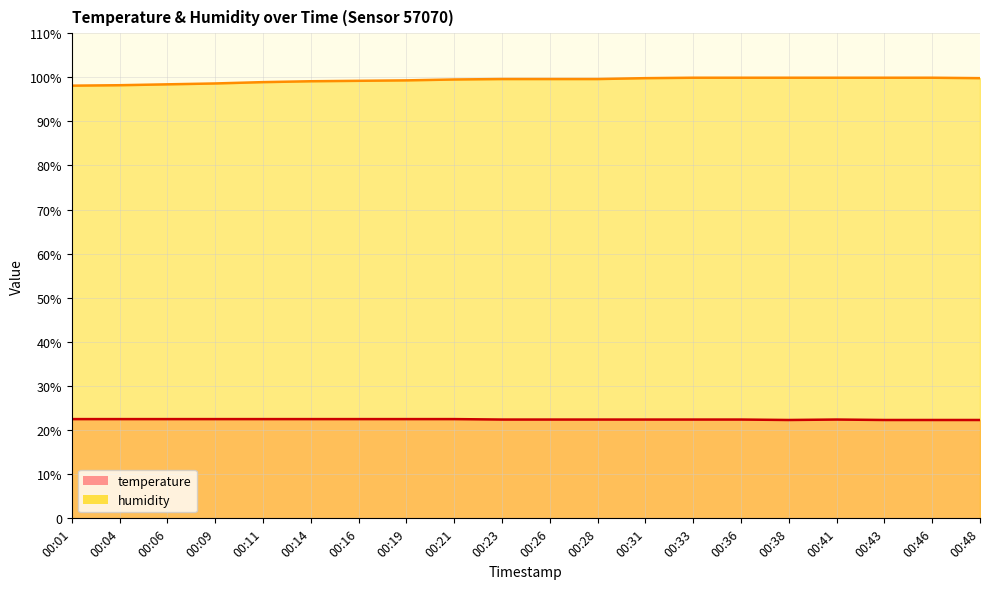

Reading left to right, what are all the values shown in this chart?

temperature: 00:01=22.5	00:04=22.5	00:06=22.5	00:09=22.5	00:11=22.5	00:14=22.5	00:16=22.5	00:19=22.5	00:21=22.5	00:23=22.4	00:26=22.4	00:28=22.4	00:31=22.4	00:33=22.4	00:36=22.4	00:38=22.3	00:41=22.4	00:43=22.3	00:46=22.3	00:48=22.3
humidity: 00:01=98.1	00:04=98.2	00:06=98.4	00:09=98.6	00:11=98.9	00:14=99.1	00:16=99.2	00:19=99.3	00:21=99.5	00:23=99.6	00:26=99.6	00:28=99.6	00:31=99.8	00:33=99.9	00:36=99.9	00:38=99.9	00:41=99.9	00:43=99.9	00:46=99.9	00:48=99.8